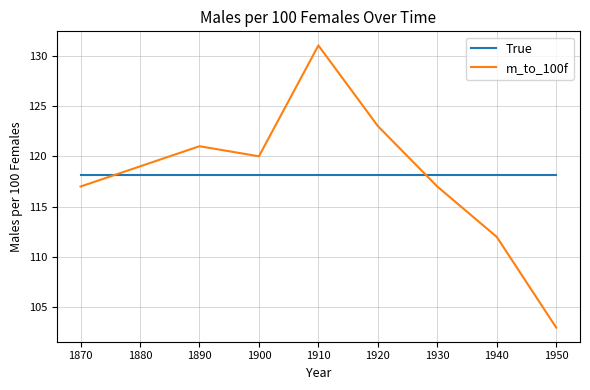

Which series changed the most between 1920 and 1940?

m_to_100f